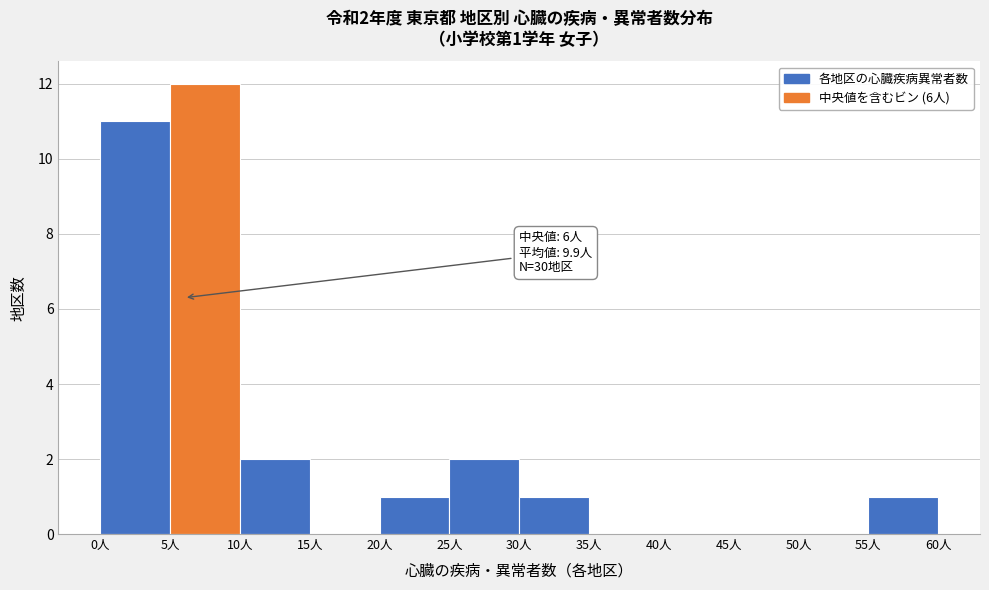

Which range on the x-axis has the tallest bar?

5 to 10